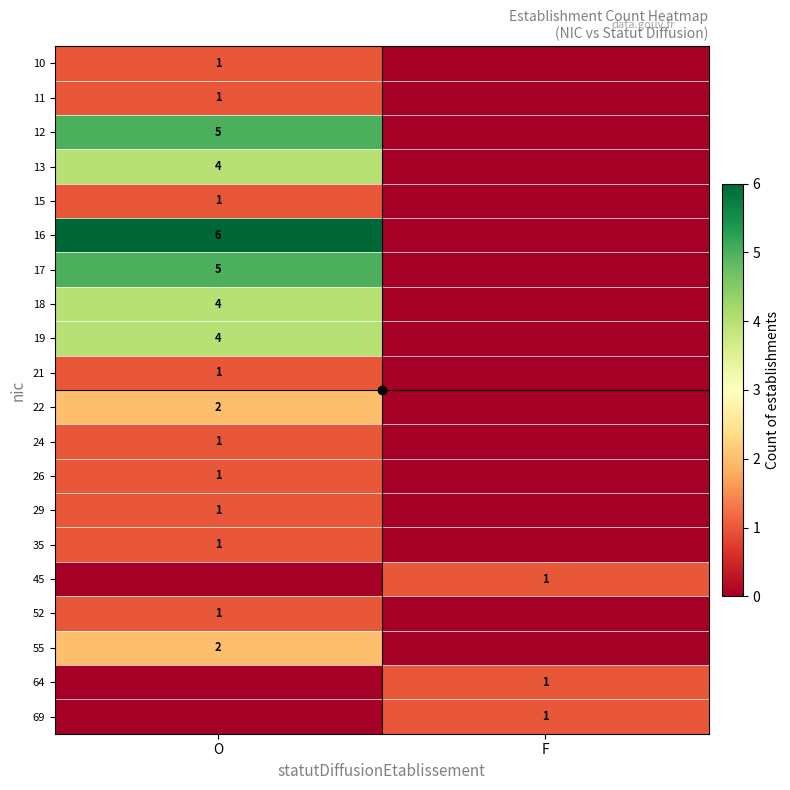

The value of 24 at O is 2. True or false?

False